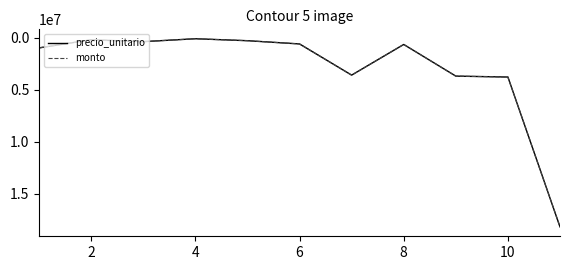

Is this an area chart (filled region under the line)?

No